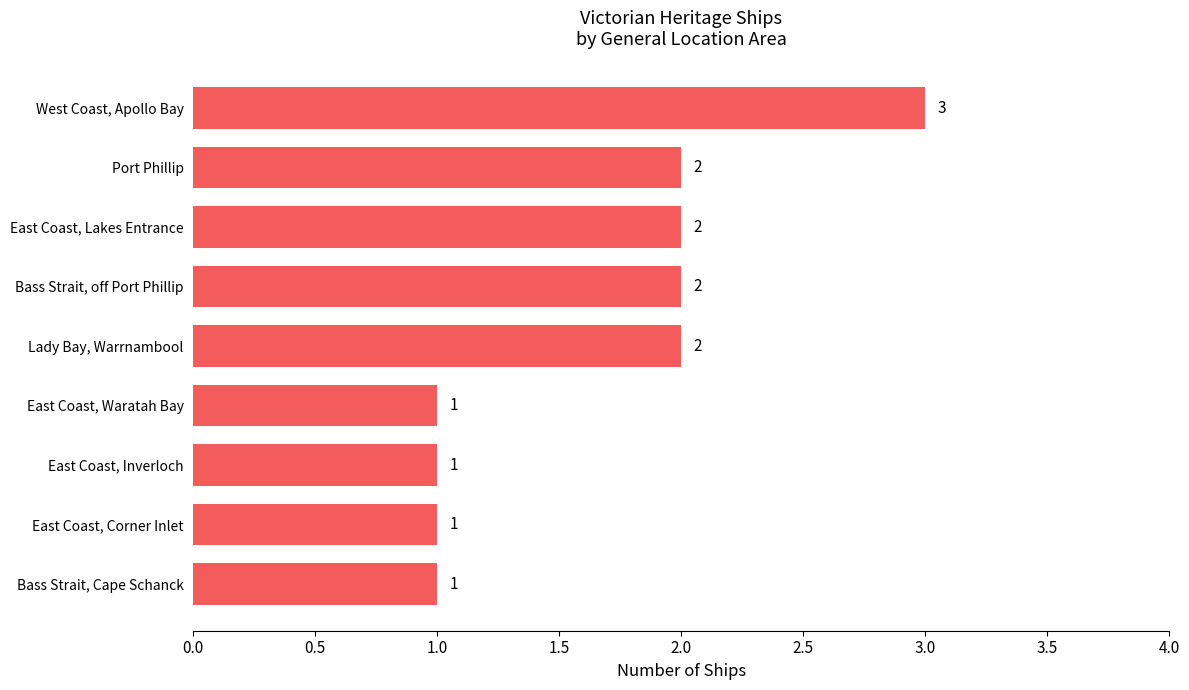

Which has a higher value, West Coast, Apollo Bay or Lady Bay, Warrnambool?

West Coast, Apollo Bay